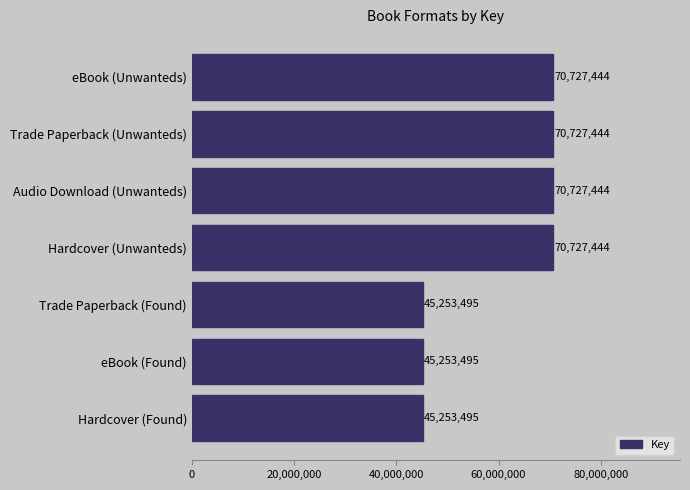

What is the greatest value displayed?

70727444